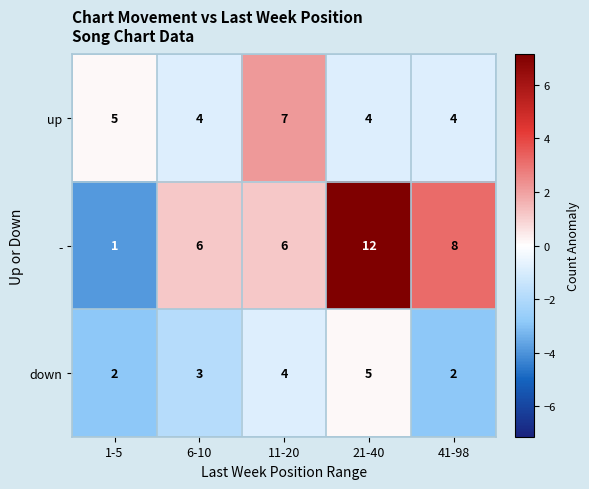

The up series shows 4 at 6-10. True or false?

True